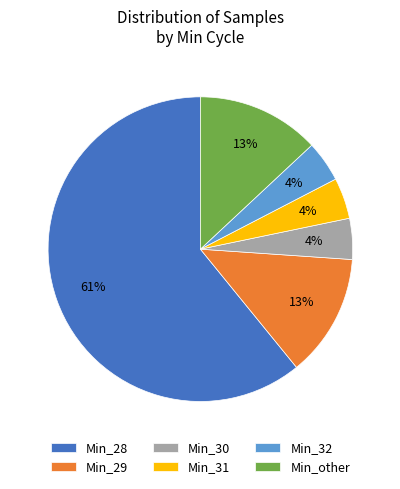

How many slices are in this pie chart?

6